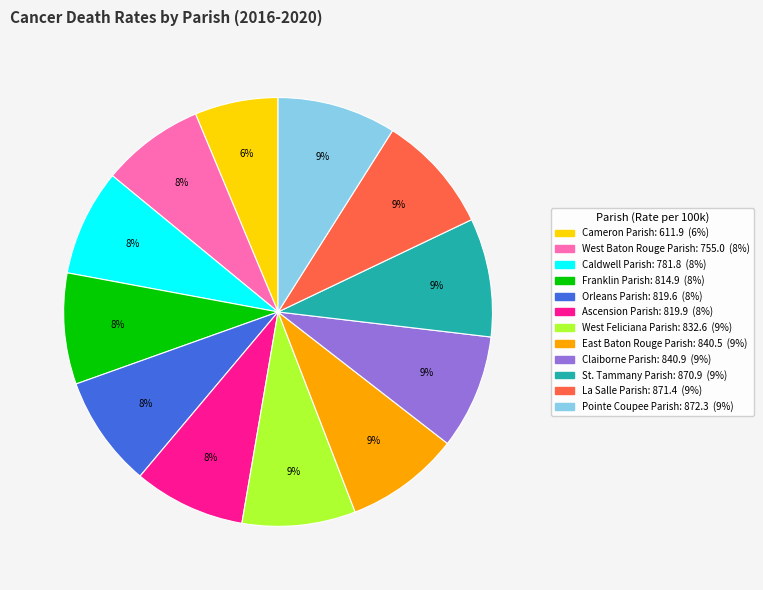

To the nearest percent, what is the difference between the largest and smallest slice percentages?

3%